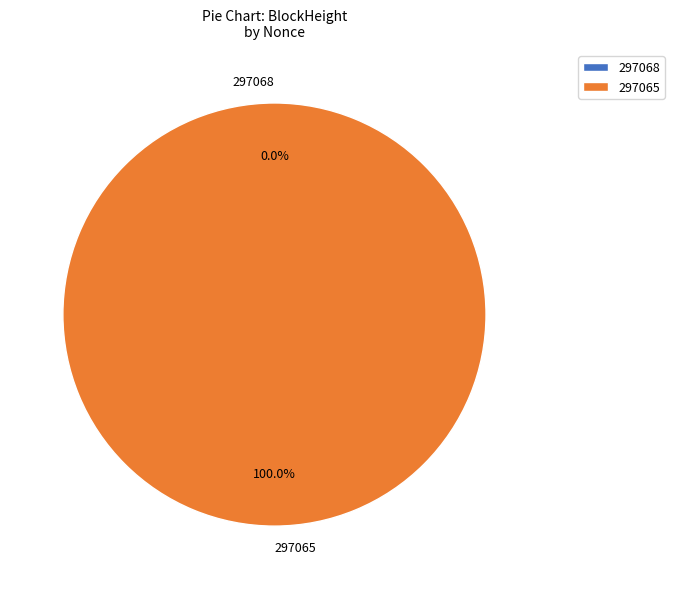

Rank the categories by value from highest to lowest.

297065, 297068